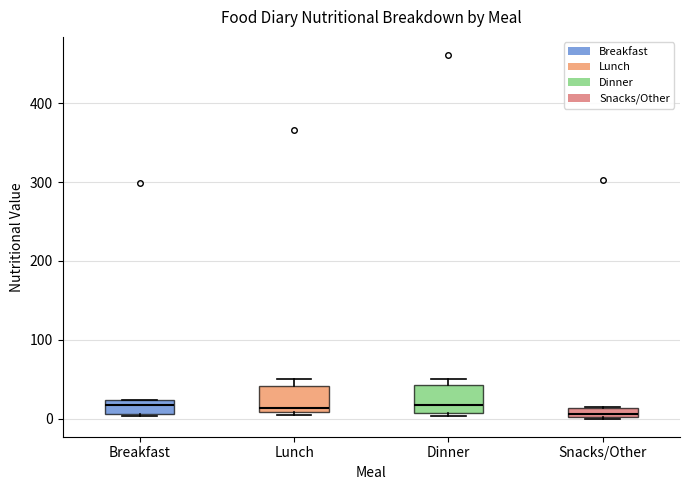

Where is the upper edge of the box for Snacks/Other on the y-axis? The values are not printed on the chart, so give them approximately, as read against the axis.

10